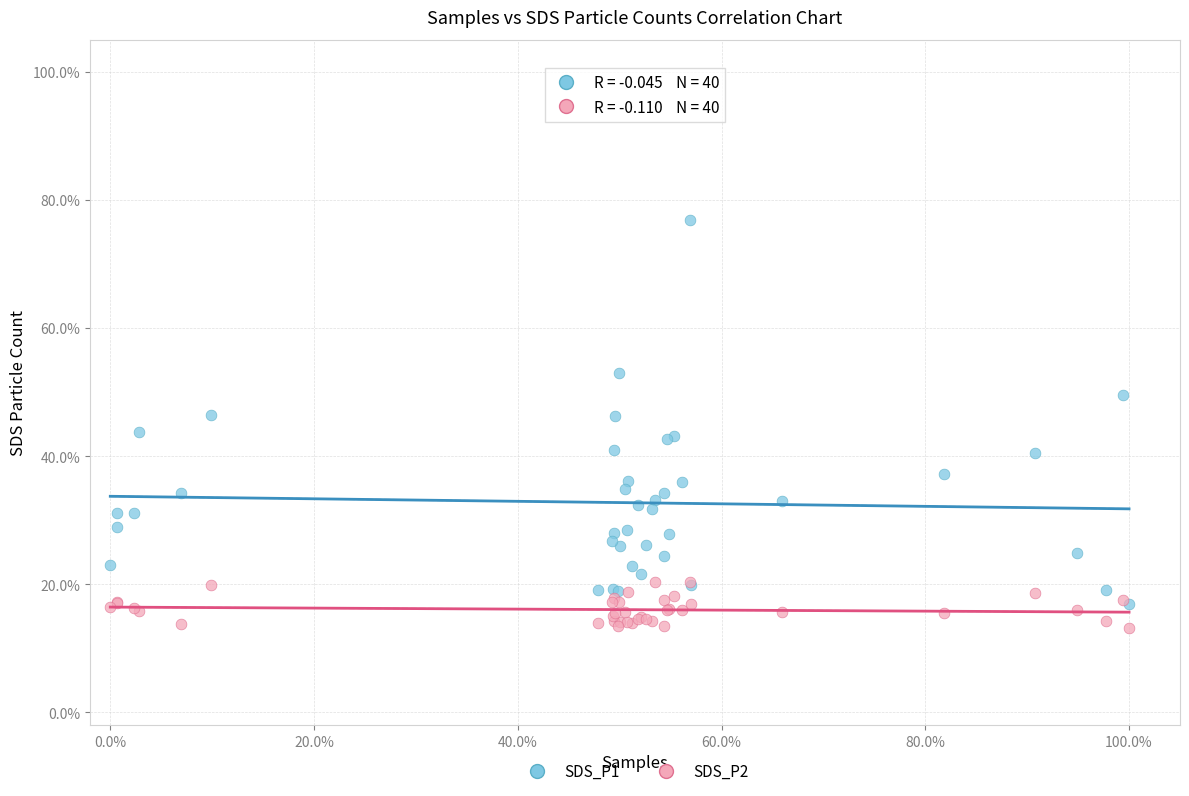

What are all the series names shown in the legend?

SDS_P1, SDS_P2